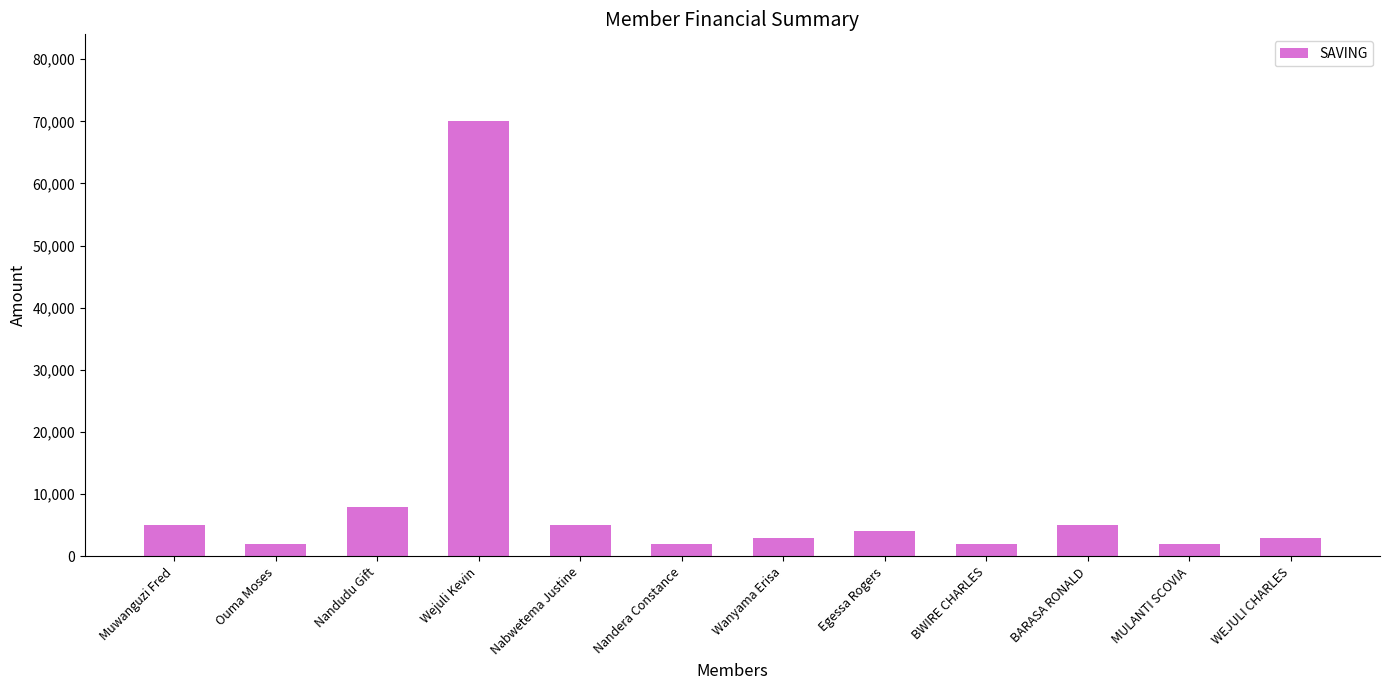

Reading right to left, transcribe all the data shown in this chart.

3000	2000	5000	2000	4000	3000	2000	5000	70000	8000	2000	5000